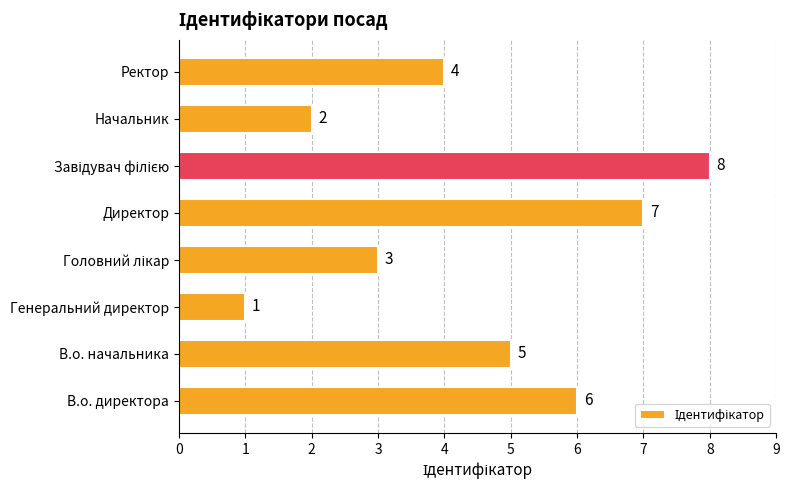

What is the sum of all values?

36